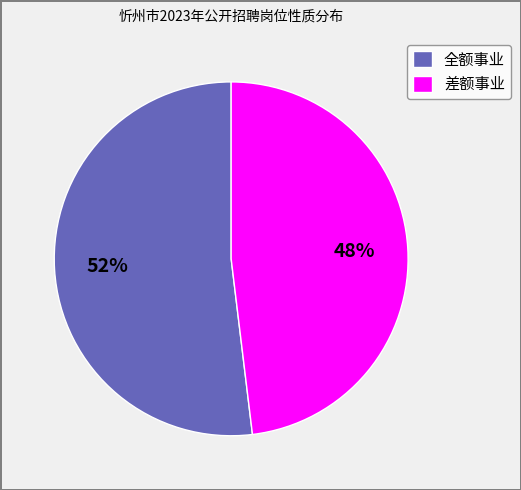

To the nearest percent, what is the difference between the largest and smallest slice percentages?

4%